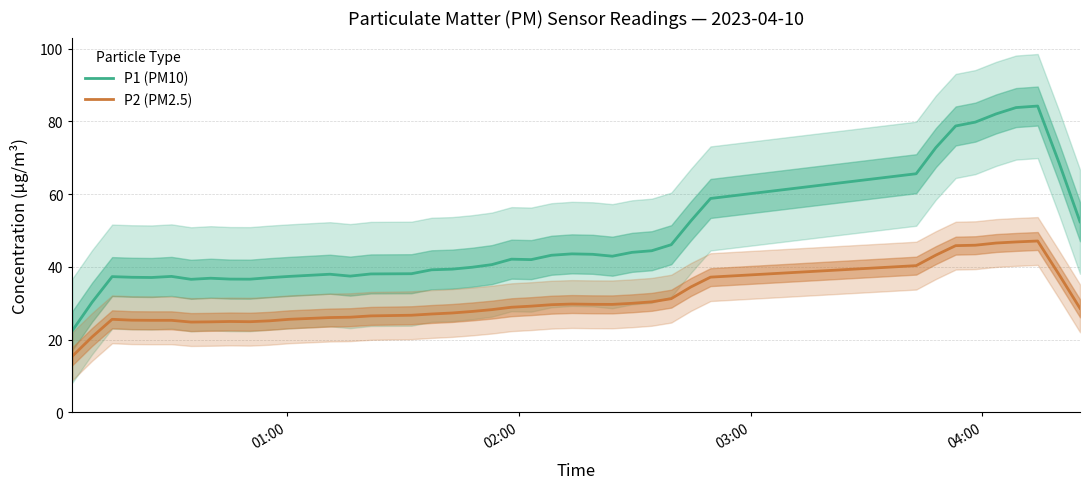

How many interior local peaks does the P1 (PM10) series have?

7